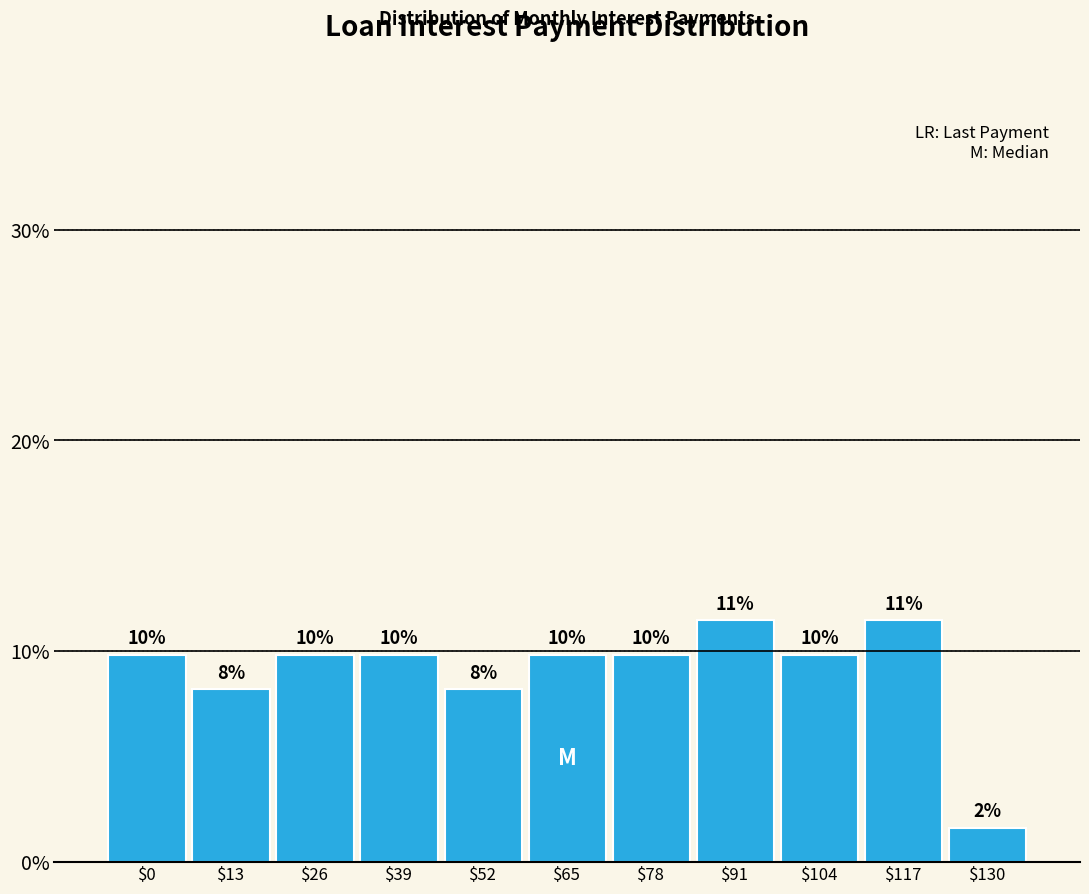

Are the bars horizontal?

No